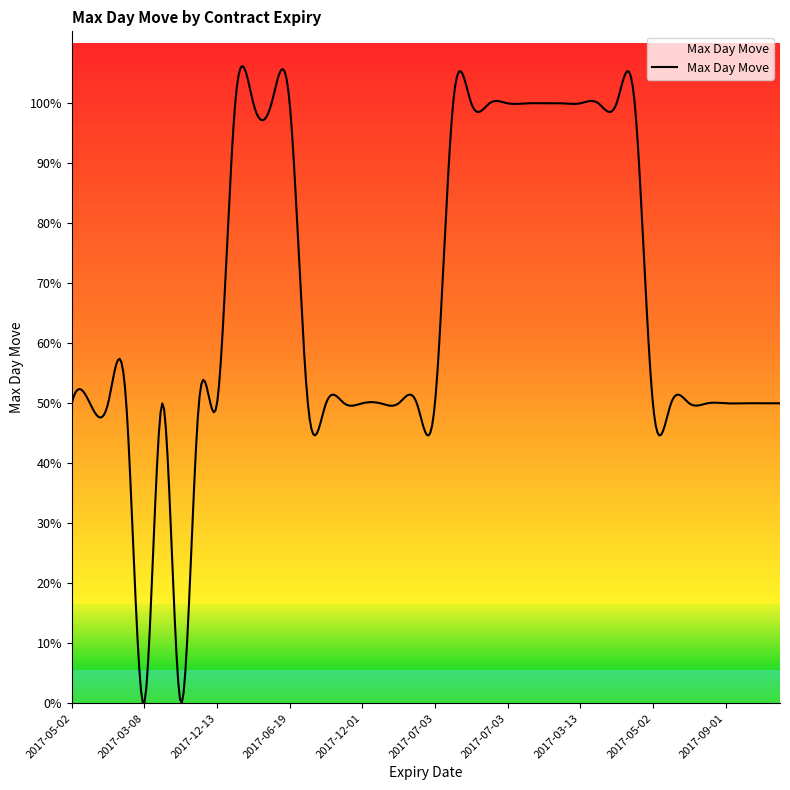

Does the chart have visible grid lines?

No